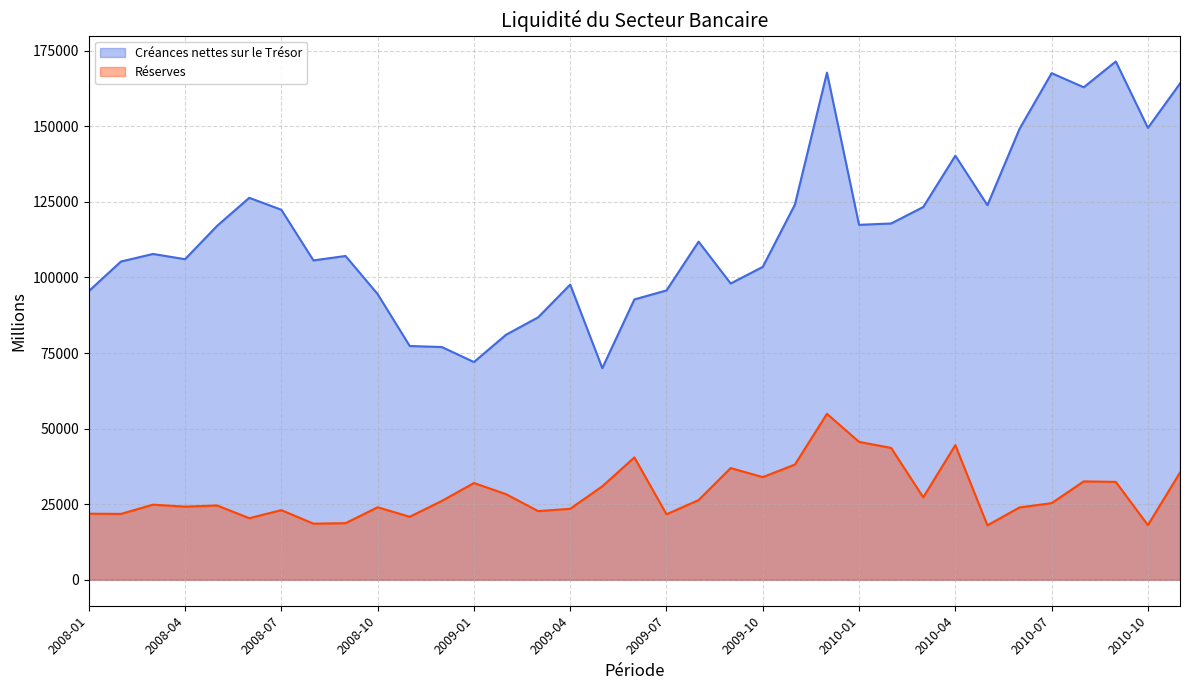

What is the label of the 16th point from the left?

2009-04